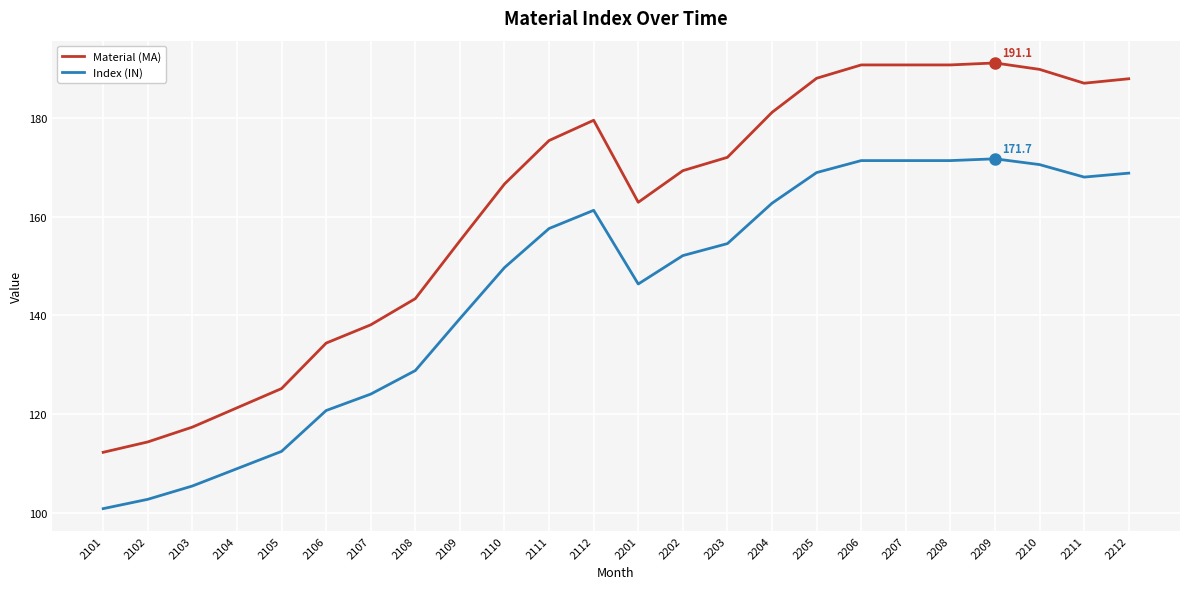

Where is Index (IN) nearest to the value 136?

2109